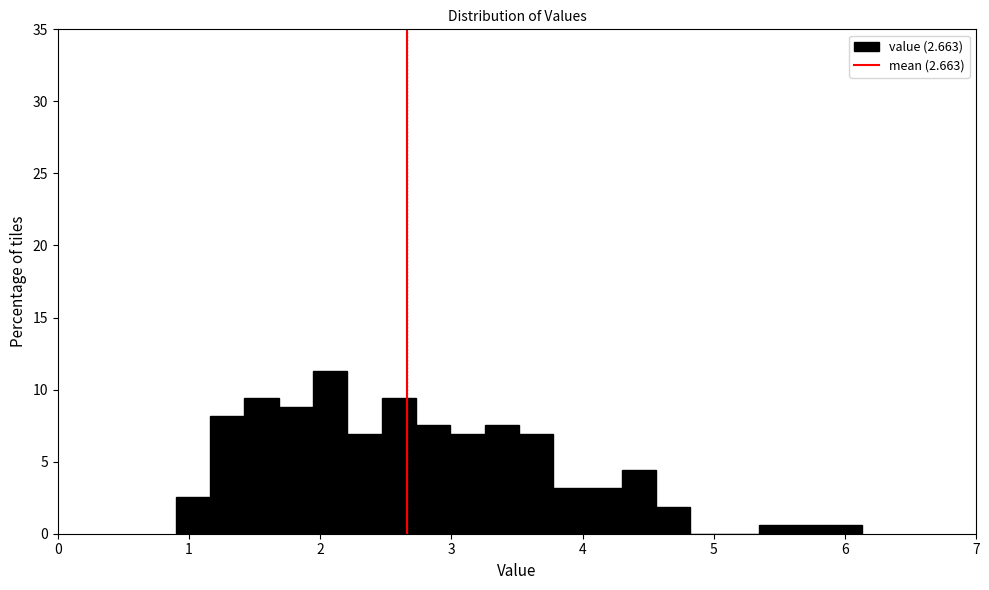

Around what value on the x-axis is the tallest bar? Give the approximate position of its centre, as read against the axis.

2.1